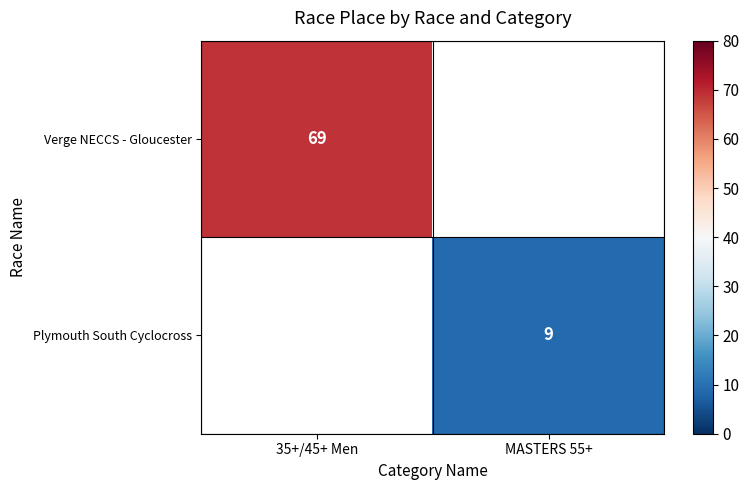

The value of Plymouth South Cyclocross at MASTERS 55+ is 12. True or false?

False